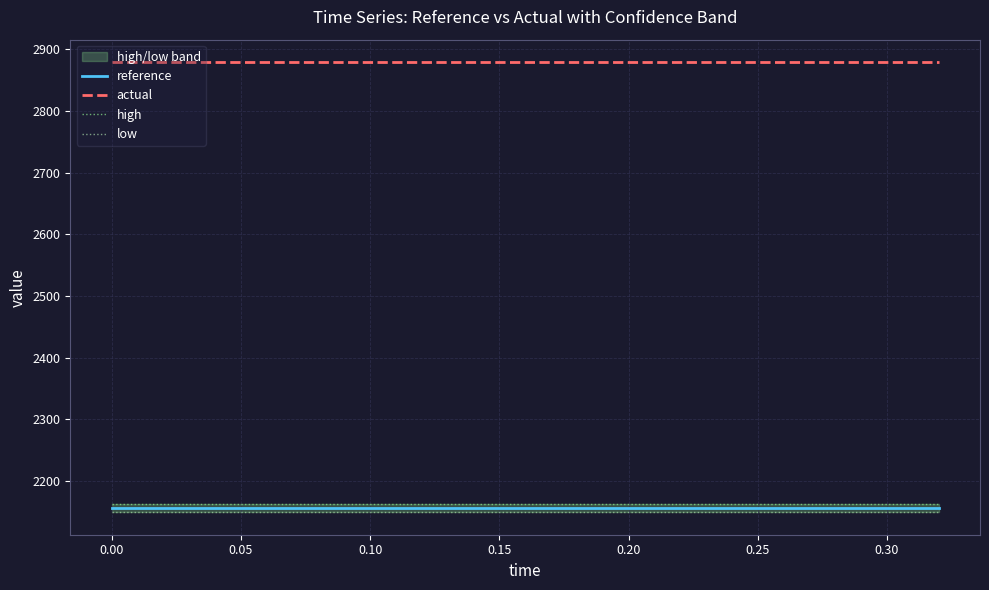

True or false: actual and reference intersect in this chart.

False